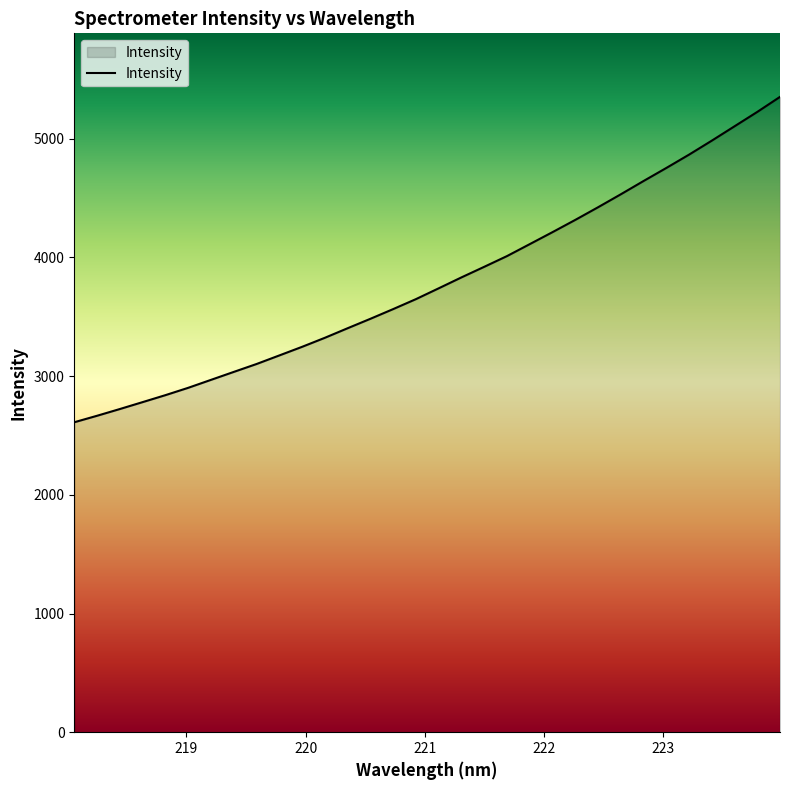

Reading left to right, what are all the values shown in this chart?

2611.2	2665.8	2722.5	2780.8	2839.5	2901.3	2968.3	3035.3	3101.9	3174.1	3246.6	3322.8	3403.4	3482.9	3564.6	3648.6	3739.7	3831.7	3920.8	4011.1	4111.9	4212.9	4315.9	4422.3	4531.6	4643.4	4753.2	4865.7	4983.4	5104.4	5225.5	5352.2